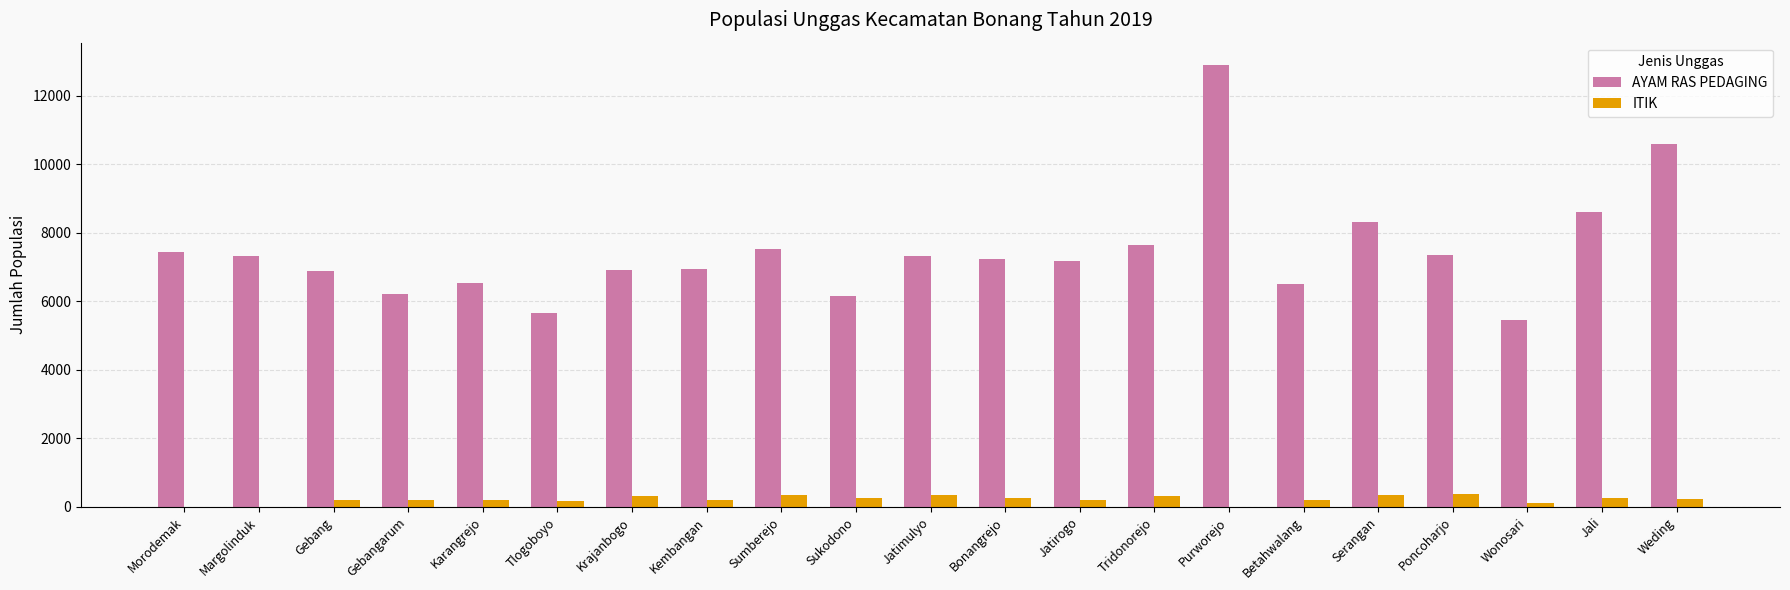

How many distinct data groups are displayed?

2